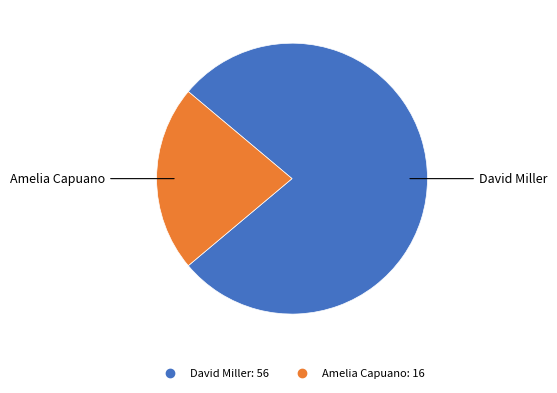

Combined, do David Miller and Amelia Capuano account for over 50%?

Yes